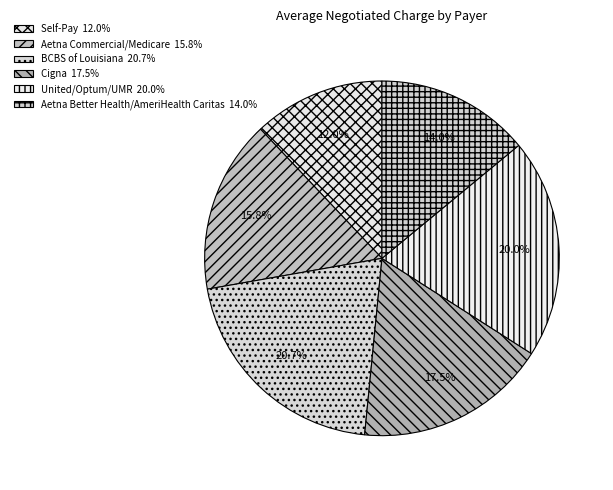

True or false: Self-Pay accounts for 12% of the total.

True